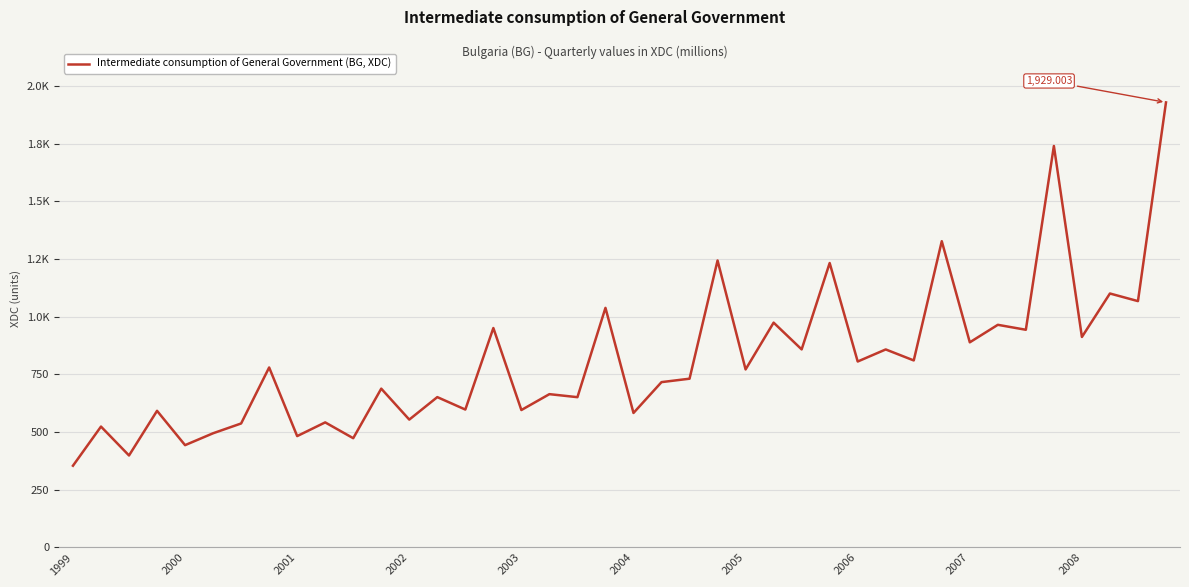

Is this an area chart (filled region under the line)?

No